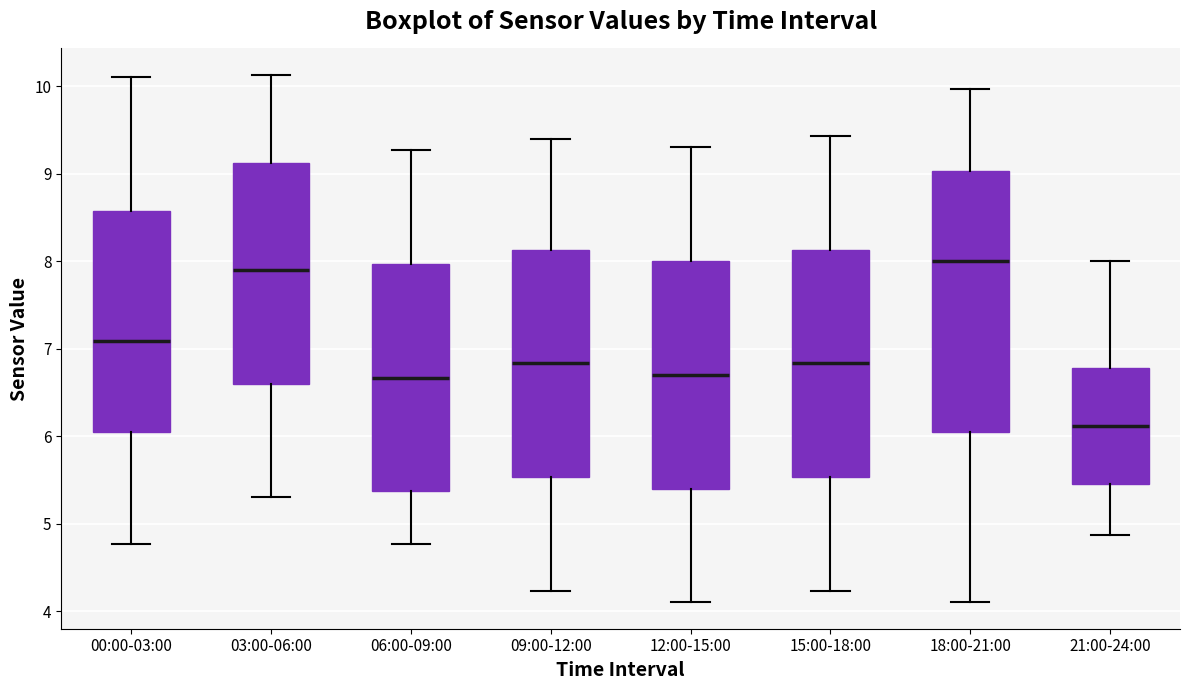

Which box is the tallest, from its lower edge to its upper edge?

18:00-21:00